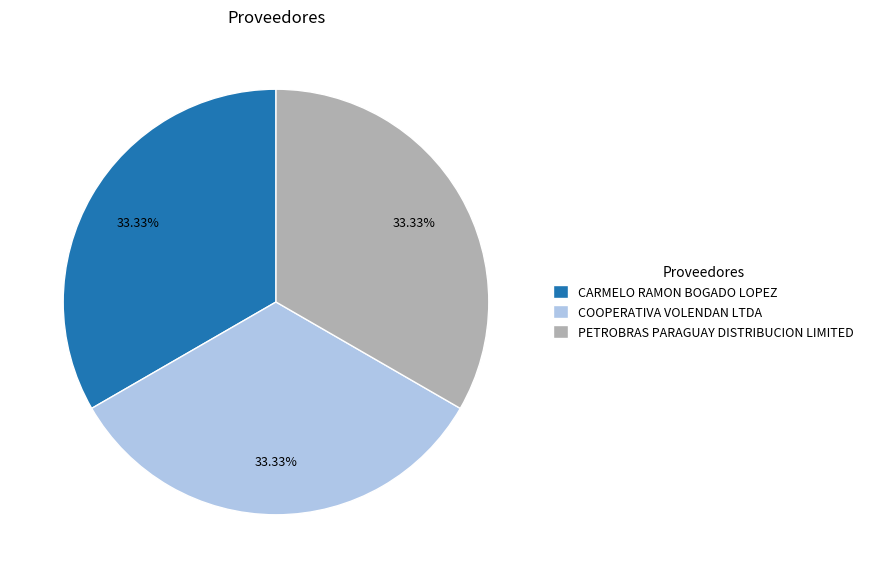

Combined, do COOPERATIVA VOLENDAN LTDA and PETROBRAS PARAGUAY DISTRIBUCION LIMITED account for over 50%?

Yes